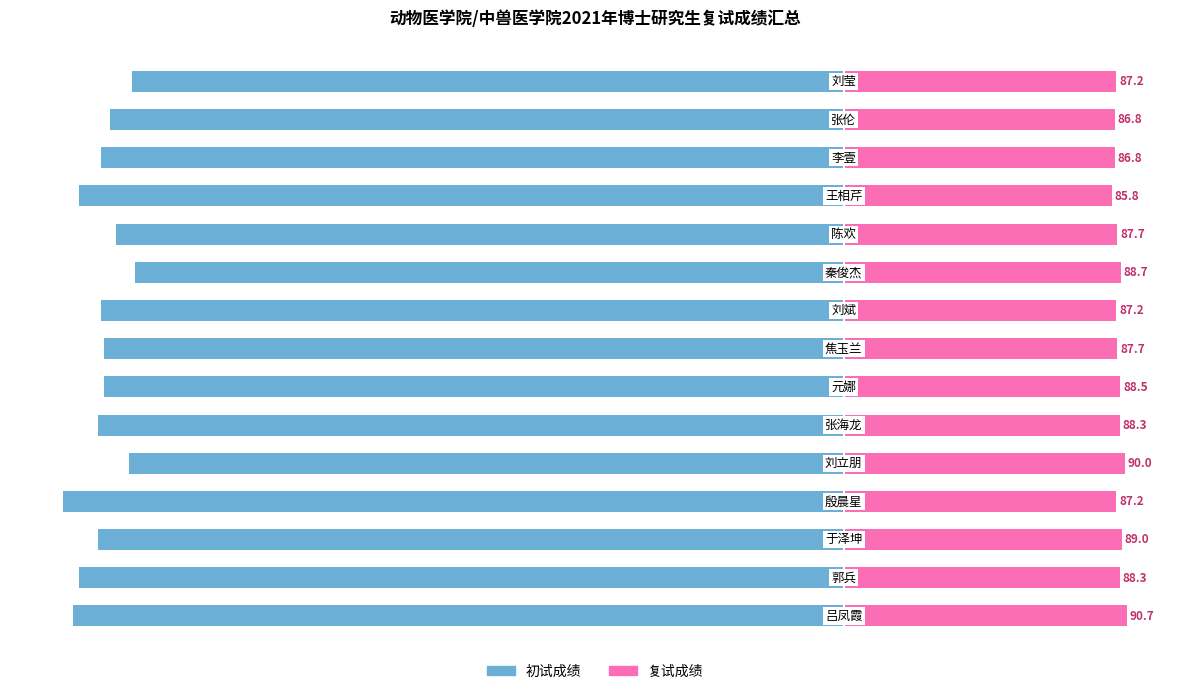

At how many categories does at least one series exceed -31?

15